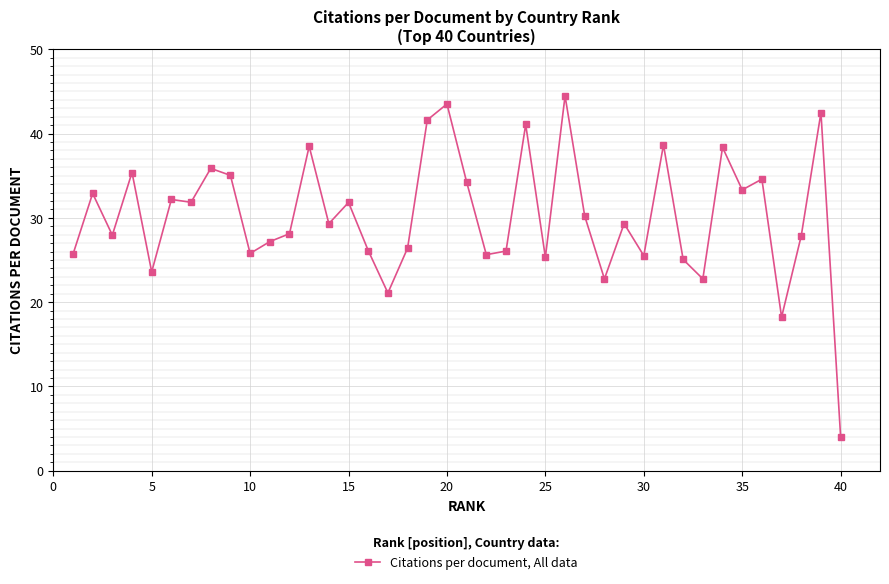

What is the value of the 35th point from the left?

33.3